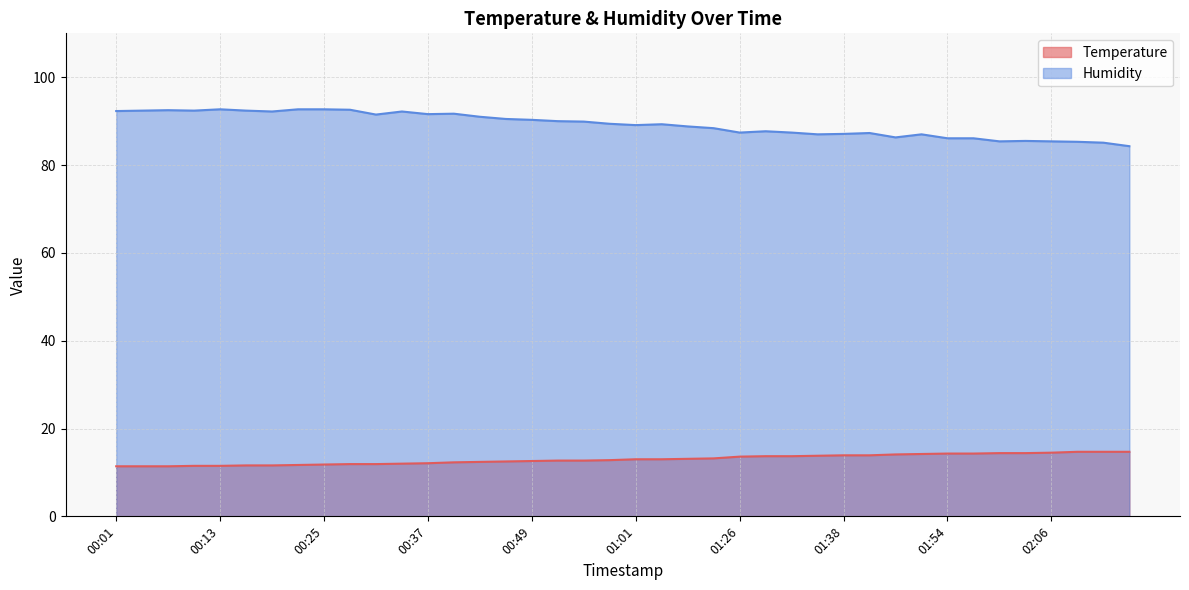

True or false: Temperature and Humidity cross at least once.

False